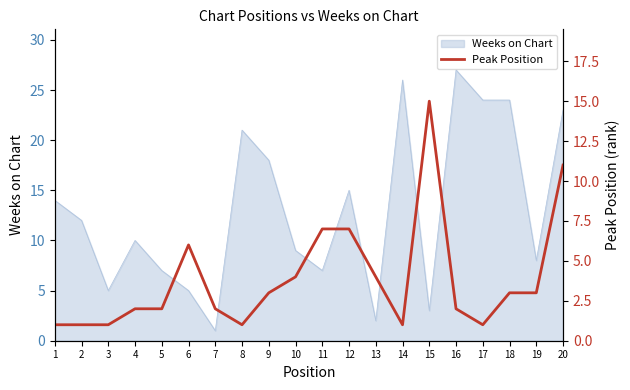

The value of Weeks on Chart at 8 is 27. True or false?

False